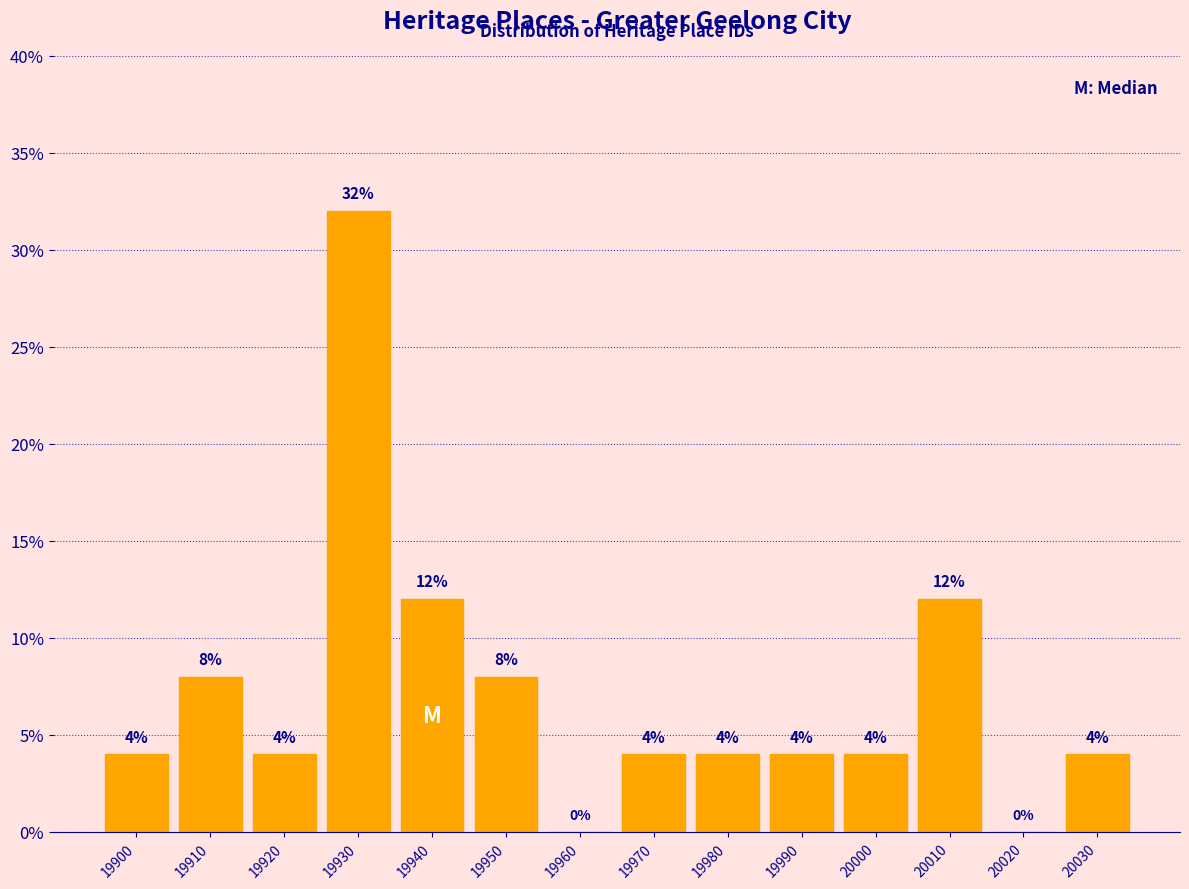

Reading left to right, extract all data points from this chart.

19900=4	19910=8	19920=4	19930=32	19940=12	19950=8	19960=0	19970=4	19980=4	19990=4	20000=4	20010=12	20020=0	20030=4